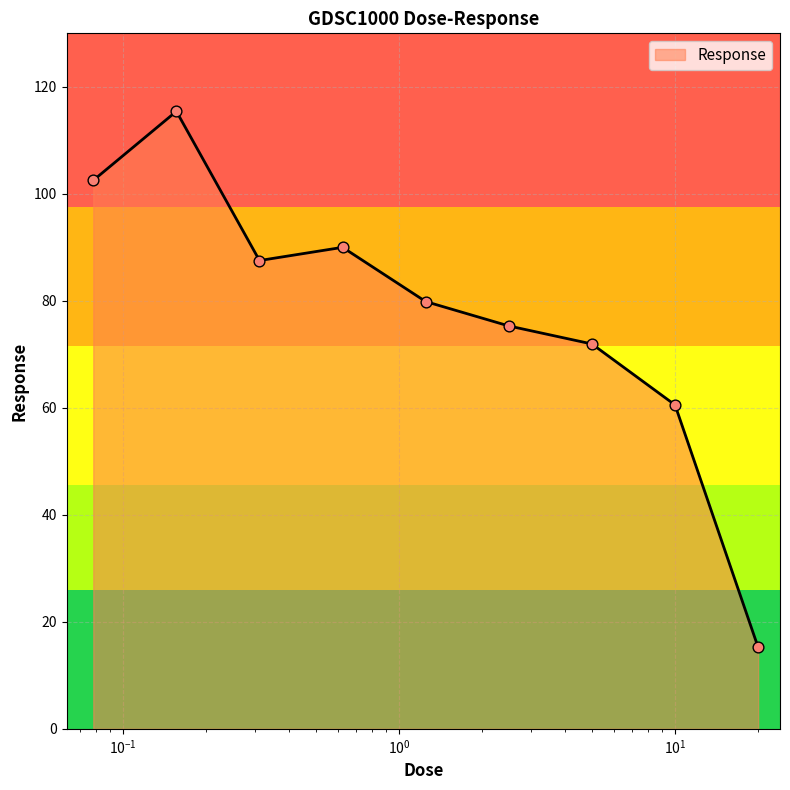

What is the smallest value displayed?

15.2